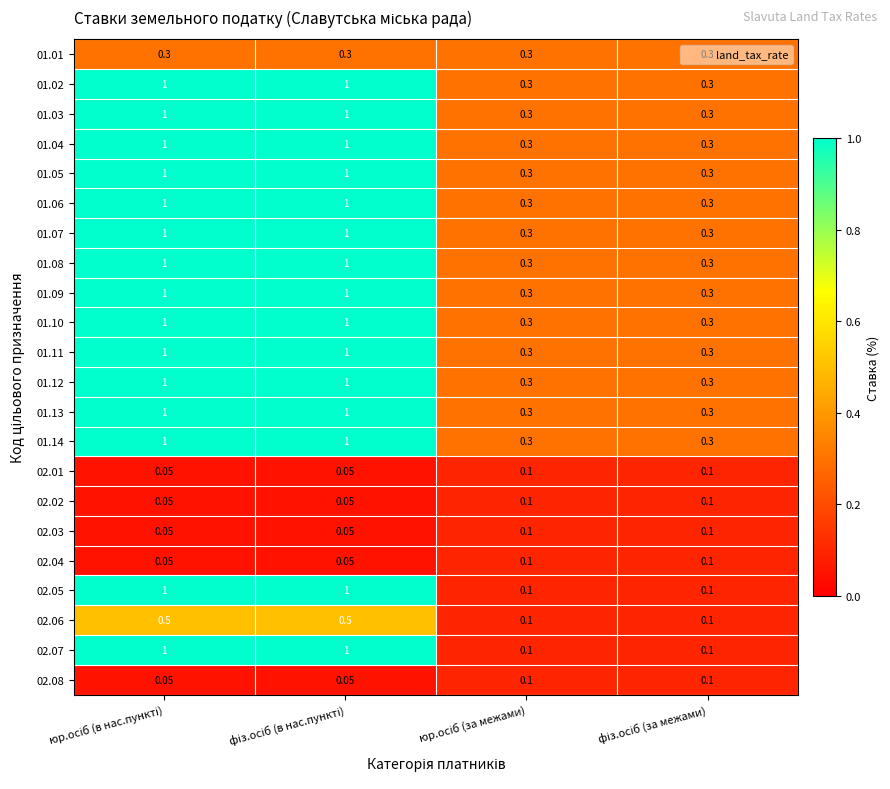

At юр.осіб (в нас.пункті), list the series in order from largest to smallest.

01.02, 01.03, 01.04, 01.05, 01.06, 01.07, 01.08, 01.09, 01.10, 01.11, 01.12, 01.13, 01.14, 02.05, 02.07, 02.06, 01.01, 02.01, 02.02, 02.03, 02.04, 02.08